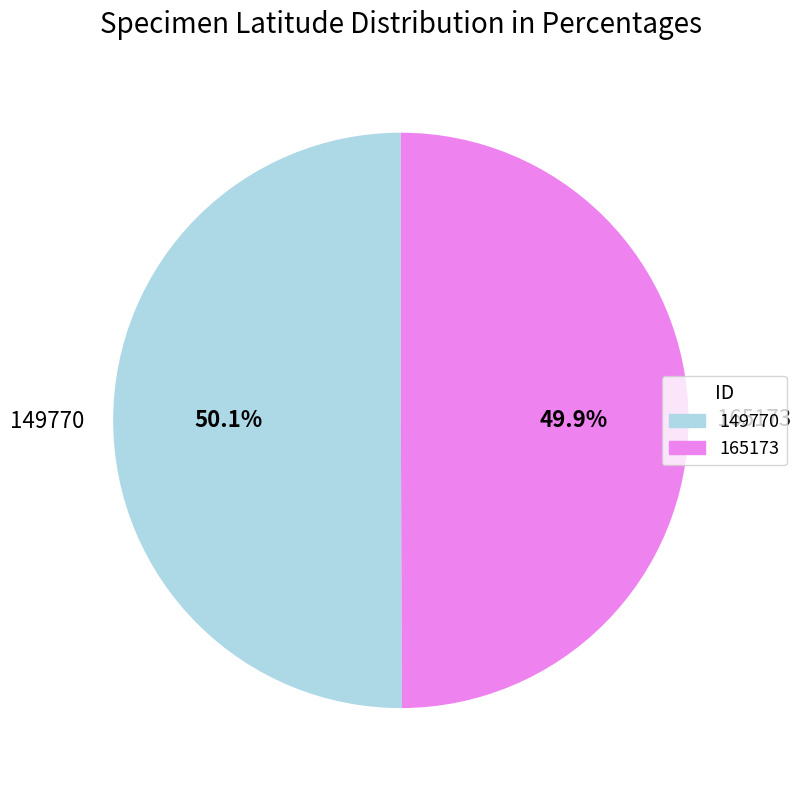

Approximately how many times larger is the value at 165173 compared to 149770?

1.0